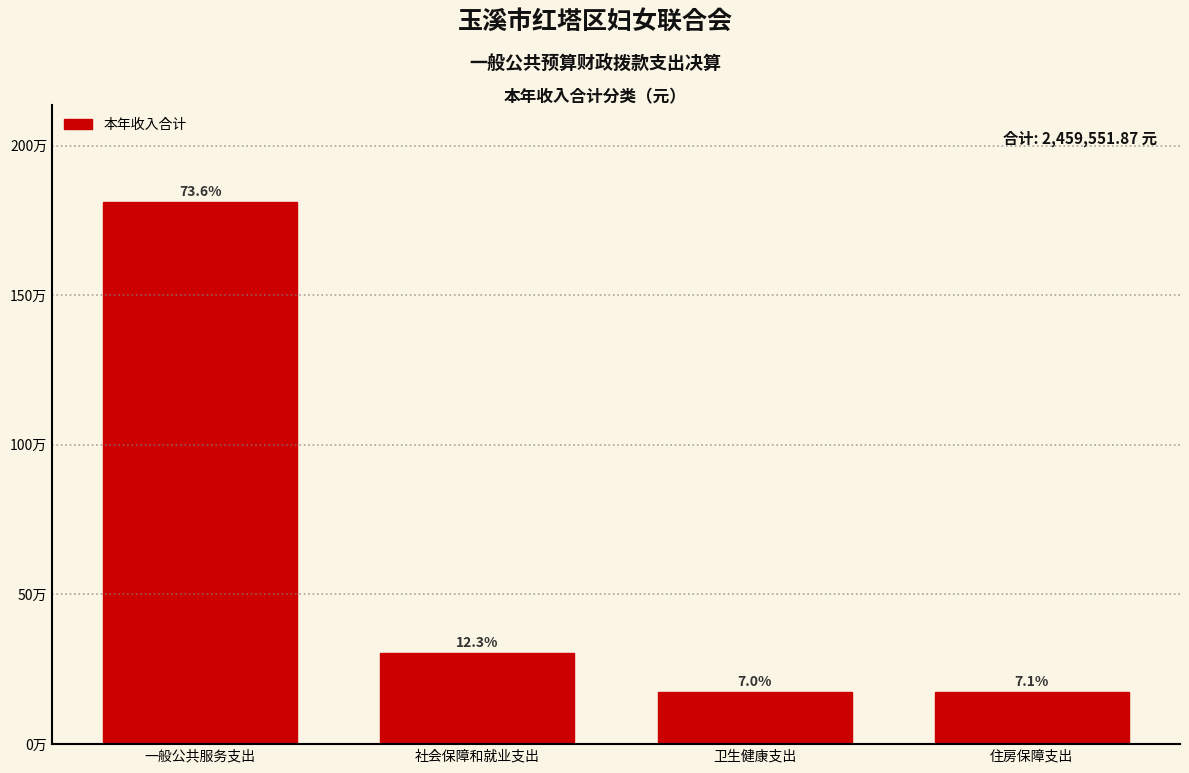

Does the chart contain any negative values?

No